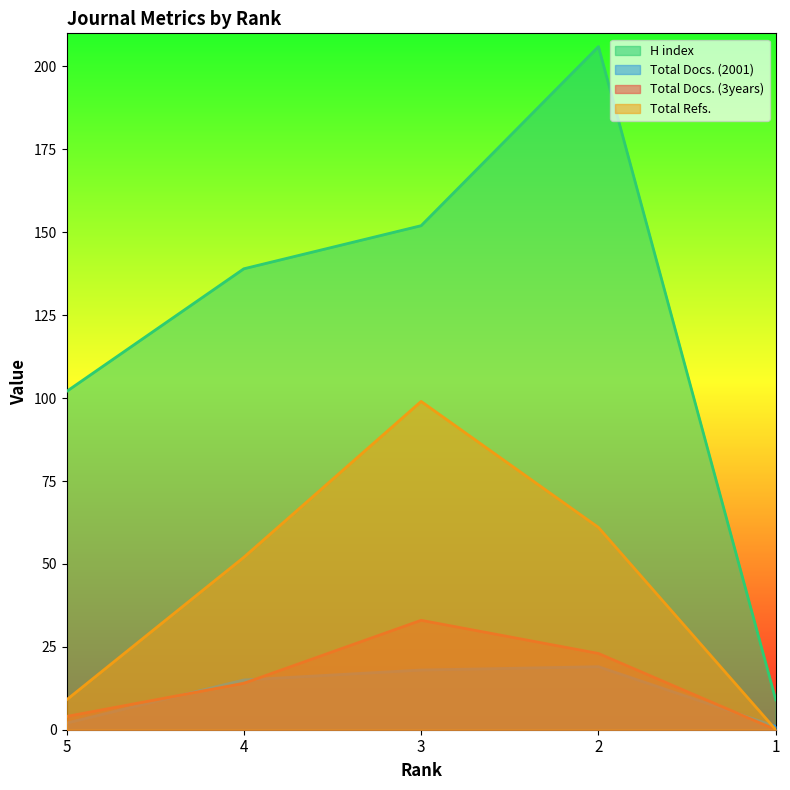

What is the sum of all H index values?

608